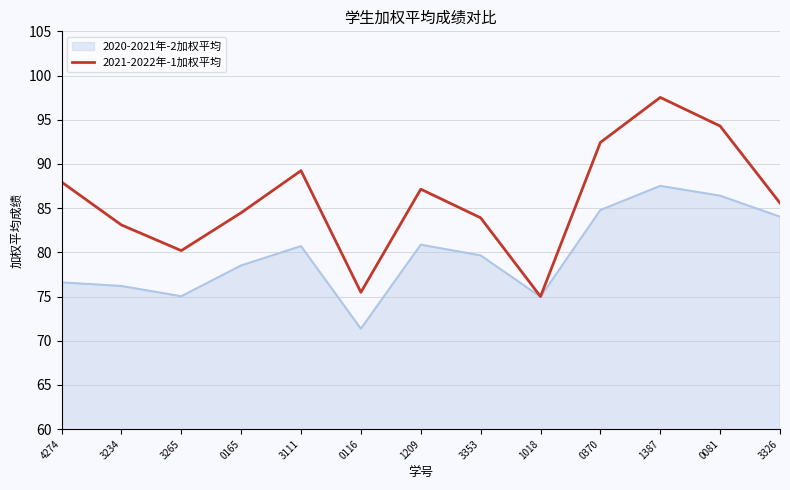

At 3234, list the series in order from smallest to largest.

2020-2021年-2加权平均, 2021-2022年-1加权平均